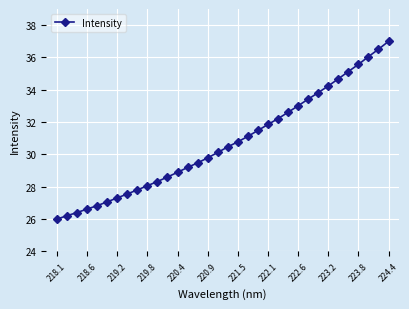

What is the maximum value shown in the chart?

37.0